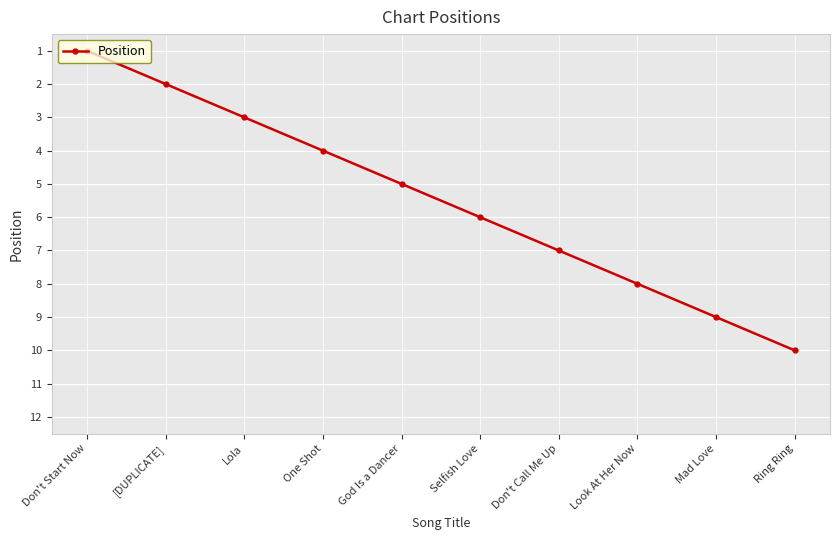

True or false: the data shows 9 at Selfish Love.

False